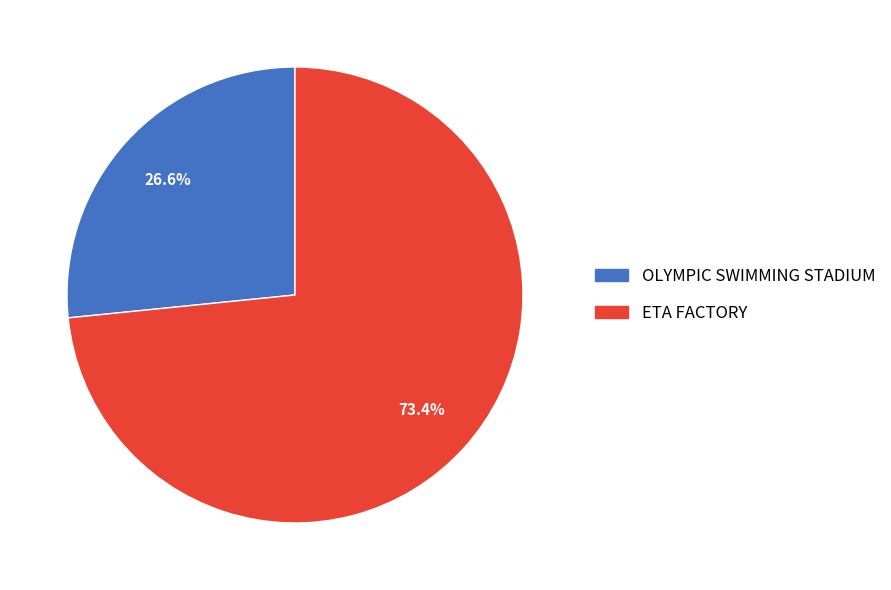

To the nearest percent, what portion does OLYMPIC SWIMMING STADIUM represent?

27%